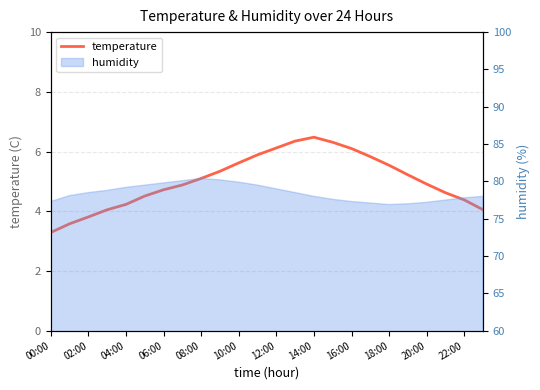

What position from the left is 14:00?

15